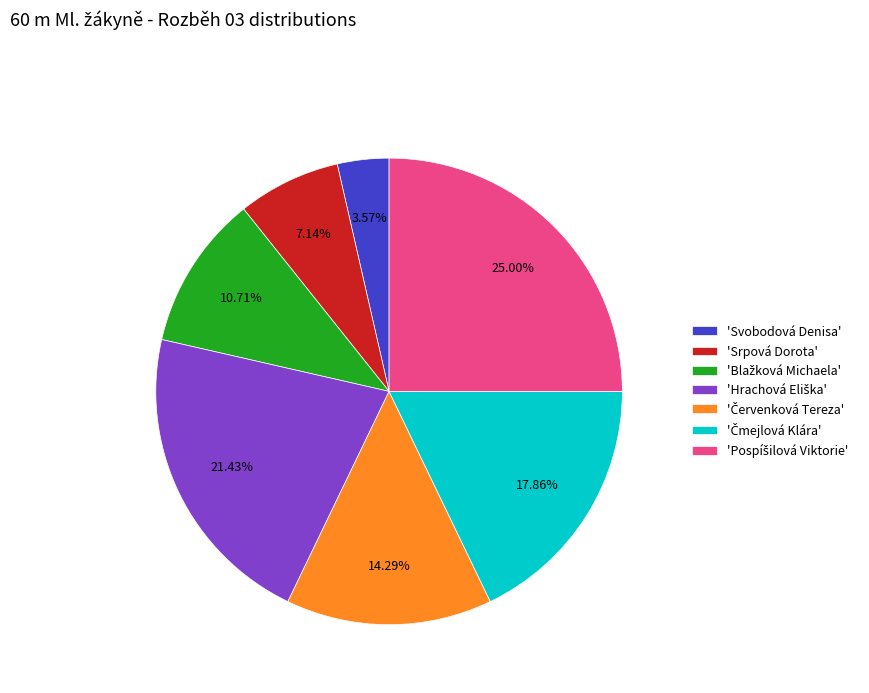

Does any single category account for the majority?

No